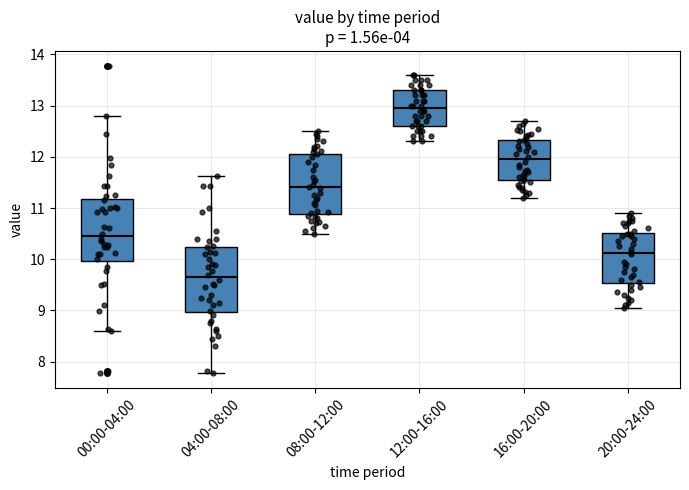

Where does the median line of the box for 16:00-20:00 sit on the y-axis? The values are not printed on the chart, so give them approximately, as read against the axis.

12.0